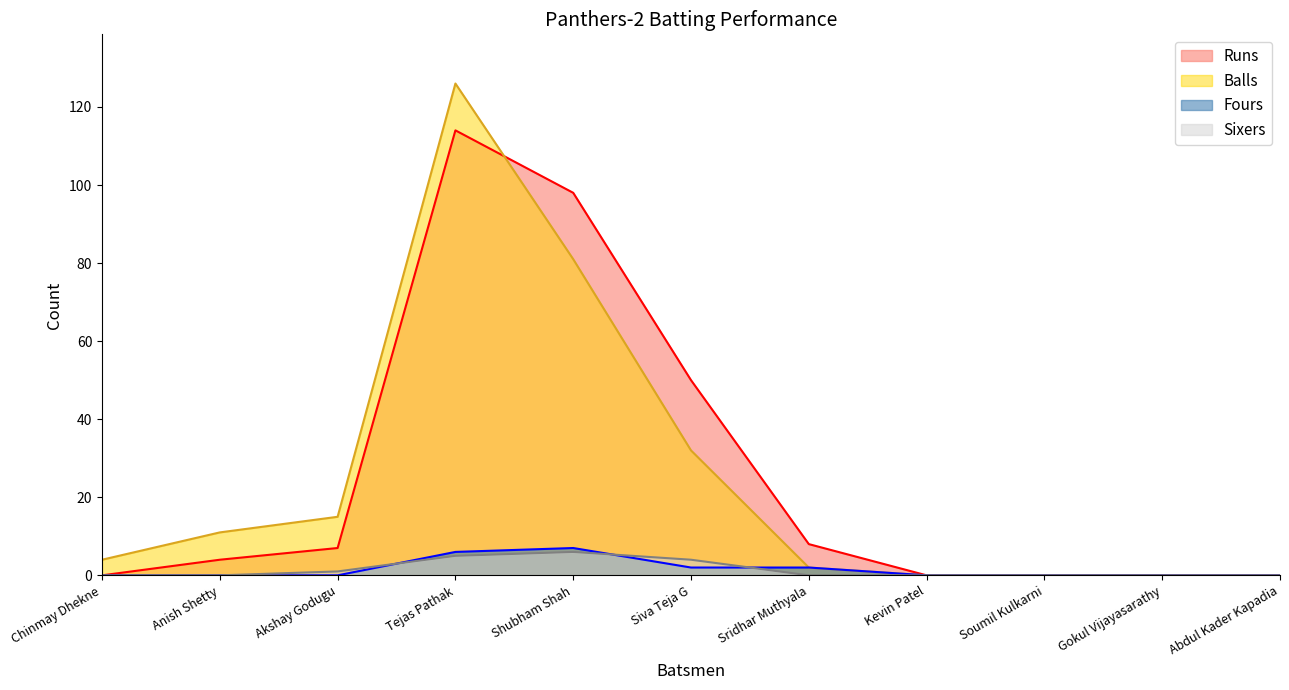

True or false: Sixers and Runs cross at least once.

False